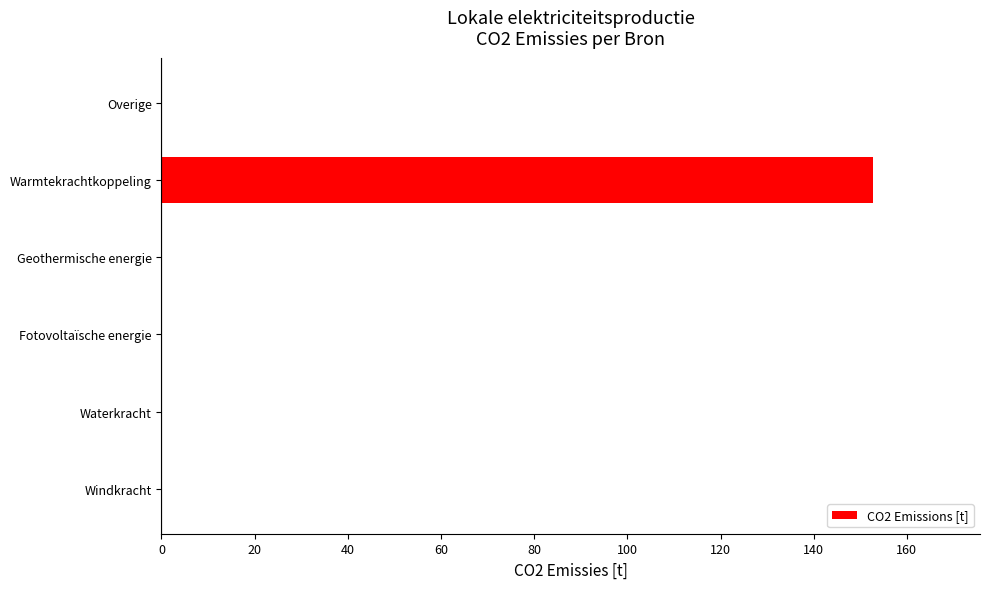

What is the sum of all values?

152.8